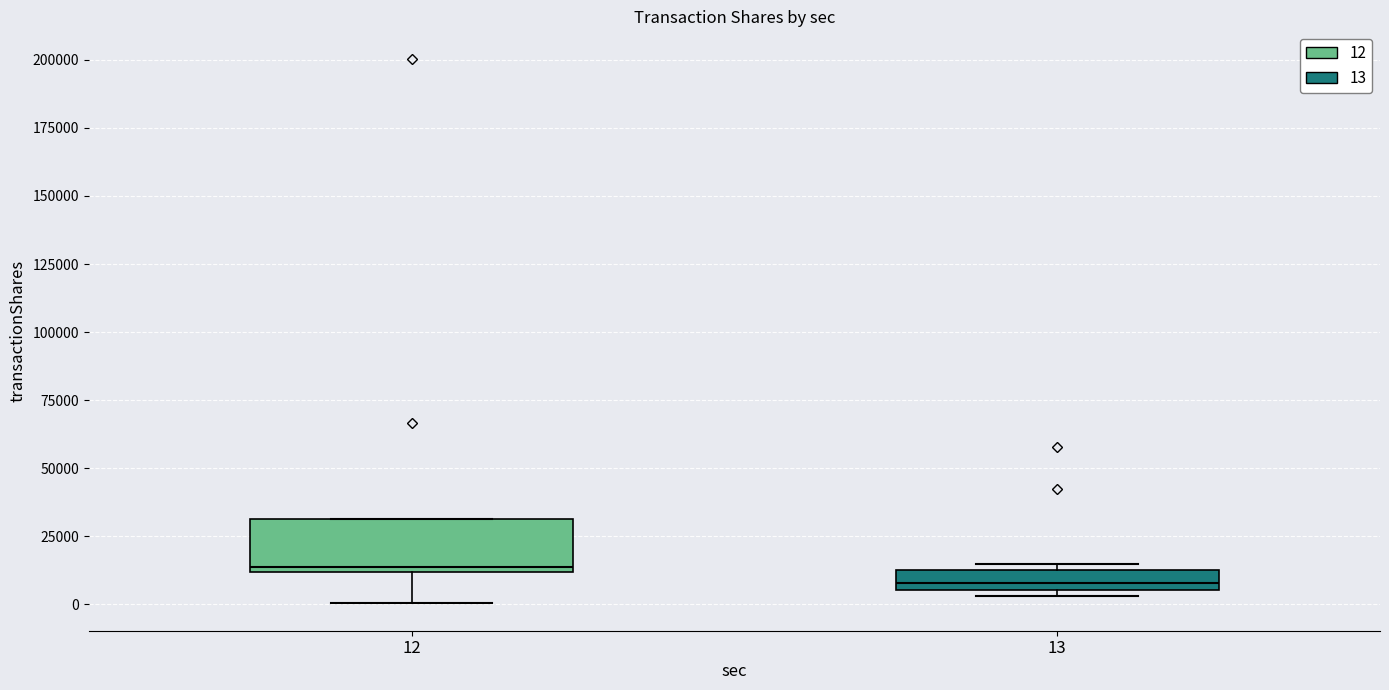

Which box's median line is the lowest?

13